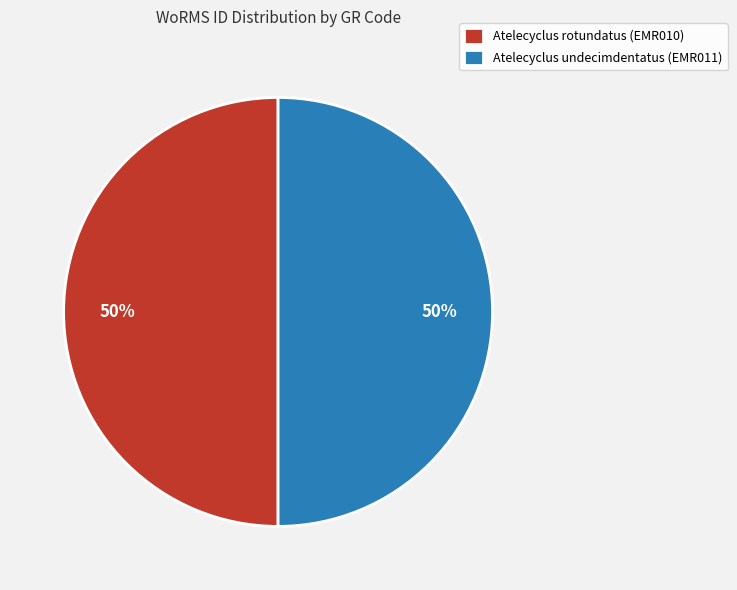

How many slices are in this pie chart?

2